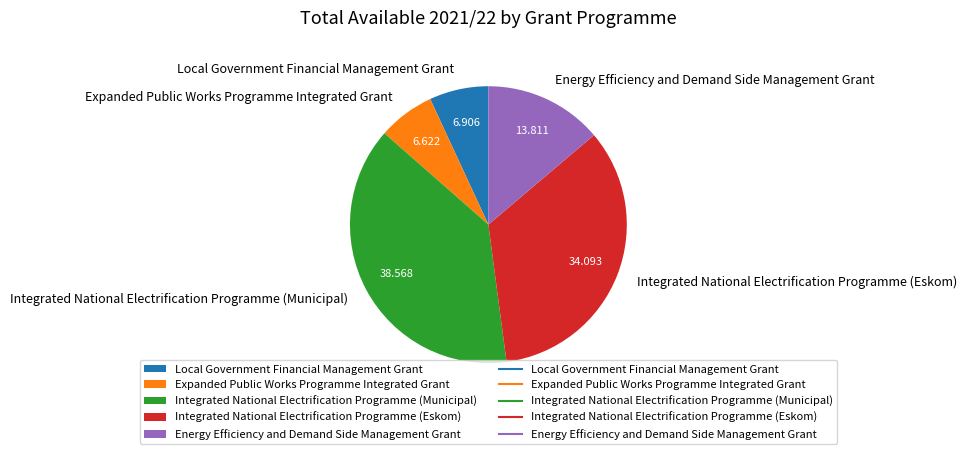

Which slice is the largest?

Integrated National Electrification Programme (Municipal)